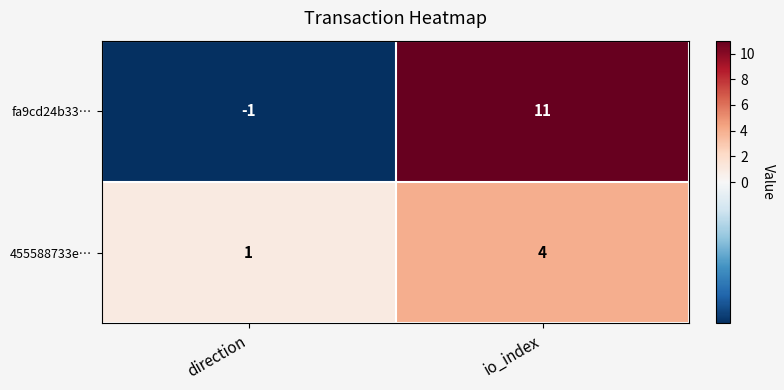

Which category has the lowest value in the fa9cd24b33… series?

direction